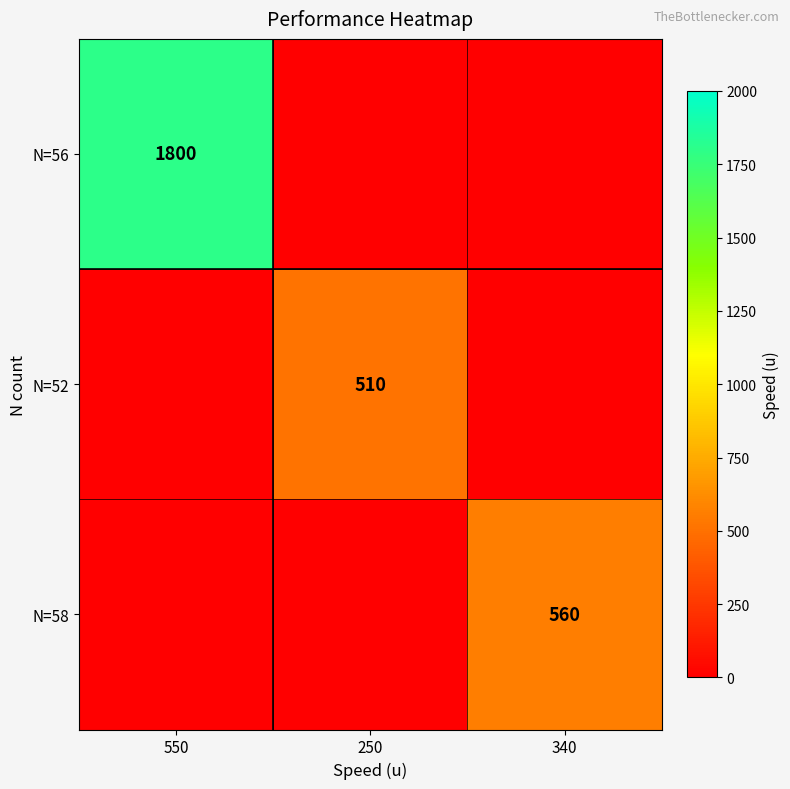

The value of N=56 at 550 is 1800. True or false?

True